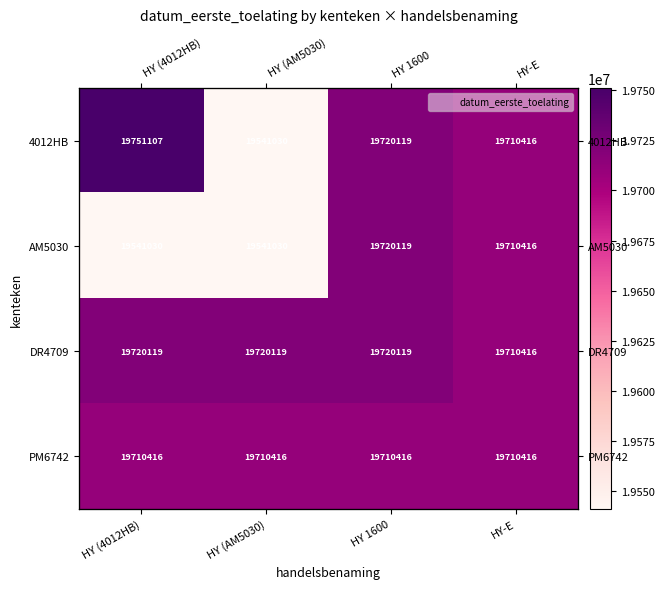

What is the approximate value of AM5030 at HY (4012HB), to the nearest 100?

19541000